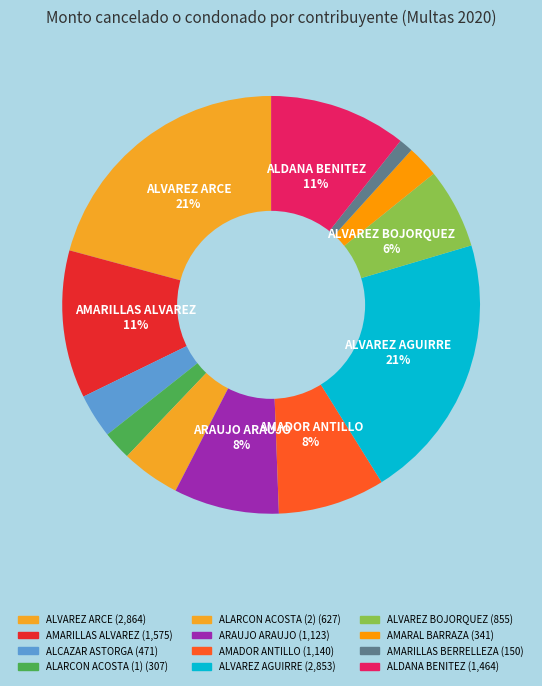

Count the number of slices in the pie.

12